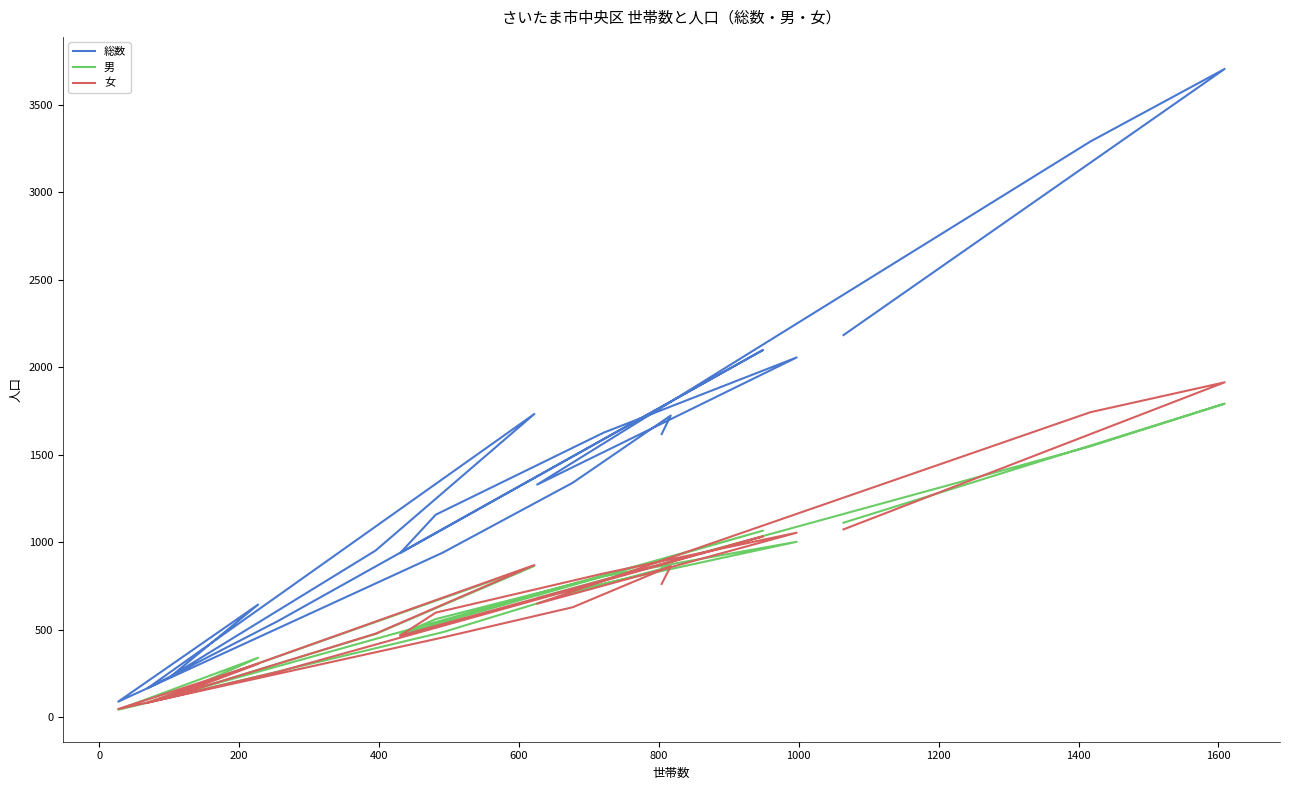

How many lines are shown in the chart?

3